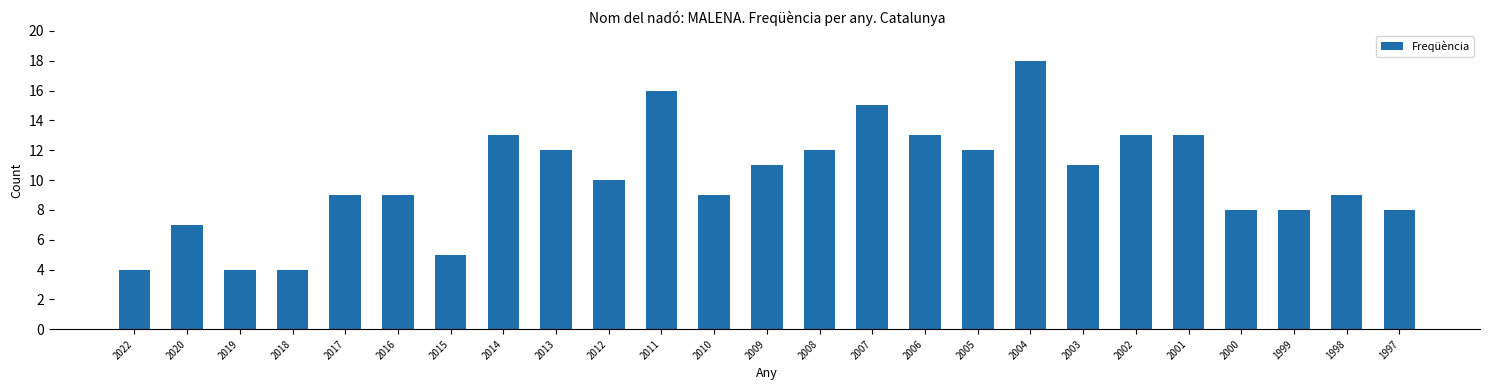

Reading left to right, extract all data points from this chart.

4	7	4	4	9	9	5	13	12	10	16	9	11	12	15	13	12	18	11	13	13	8	8	9	8